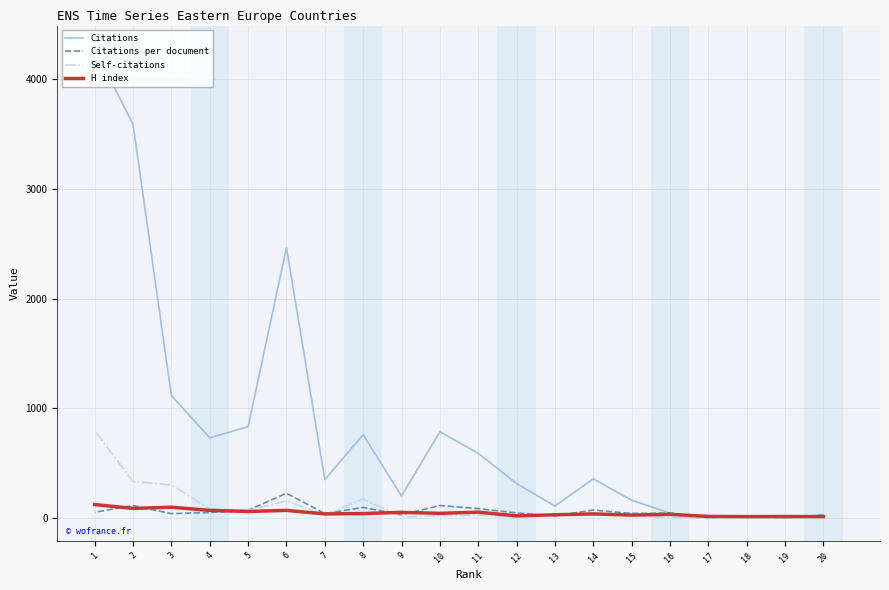

Which series has the largest total across all categories?

Citations